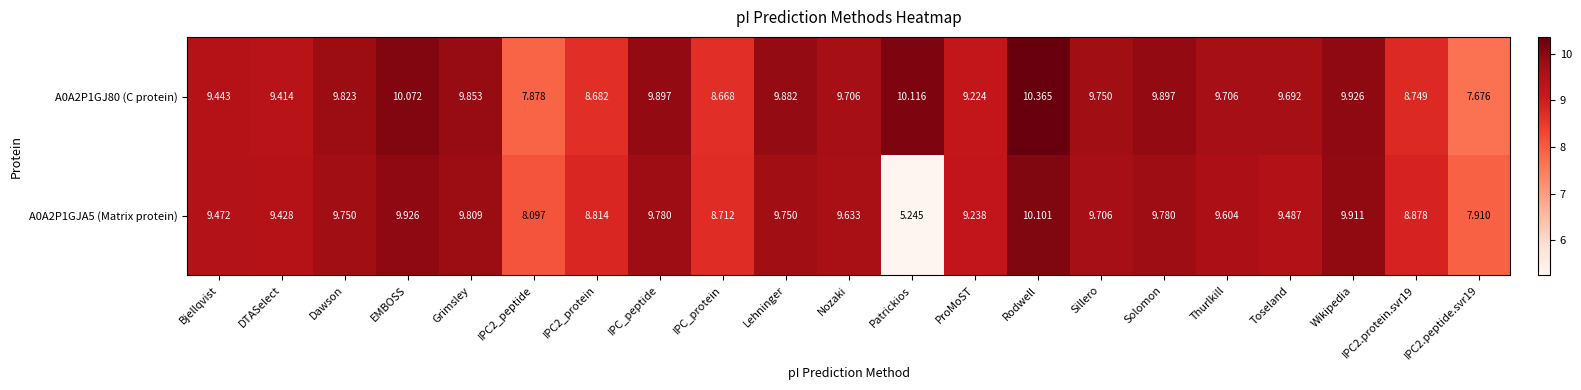

Which label corresponds to the largest value in the chart?

Rodwell